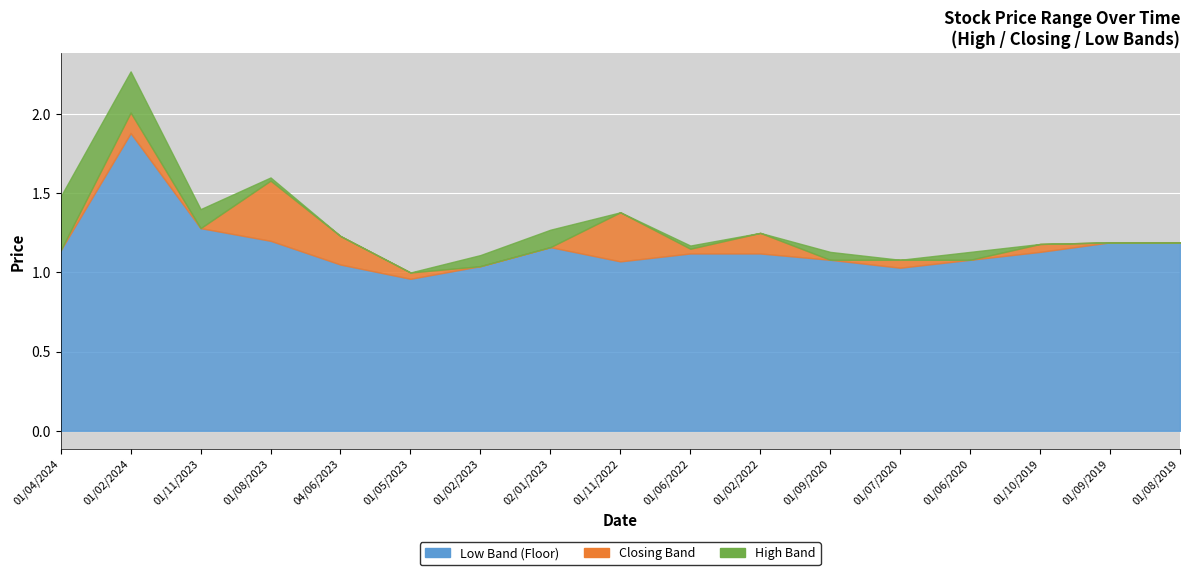

What is the difference between the second highest and minimum values in the Low series?

0.3